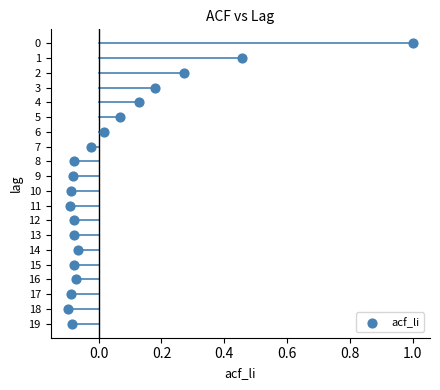

What is the range of Y values (max minus min)?

19